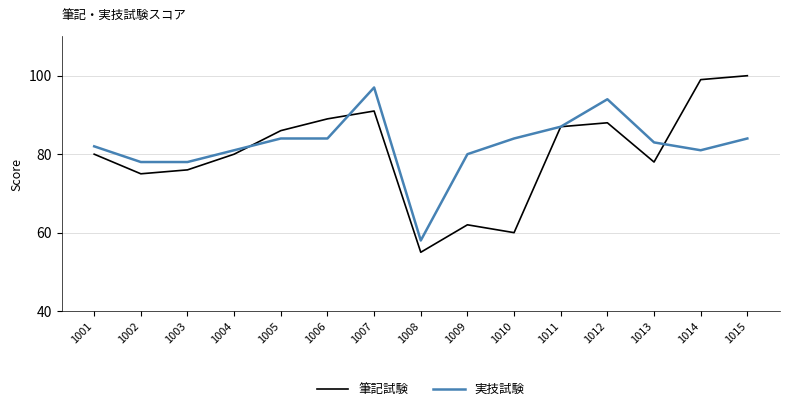

True or false: 筆記試験 has more than 0 interior local peaks.

True